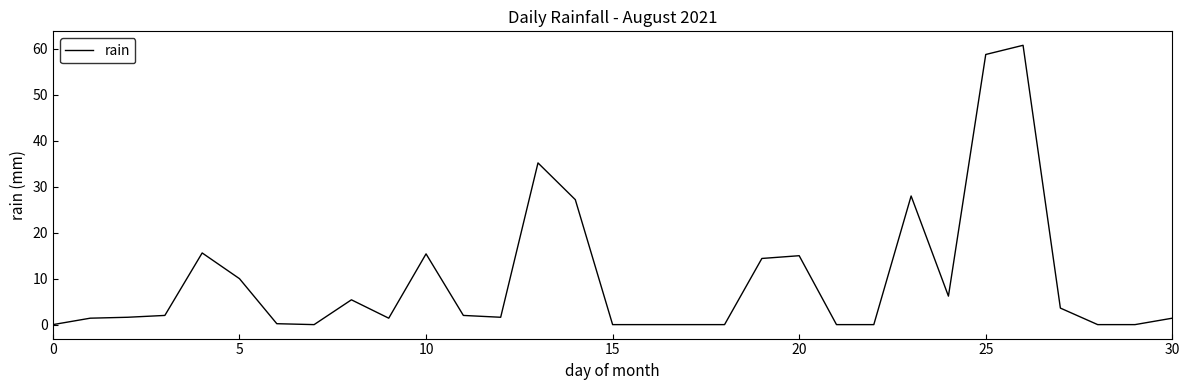

What is the greatest value displayed?

60.8